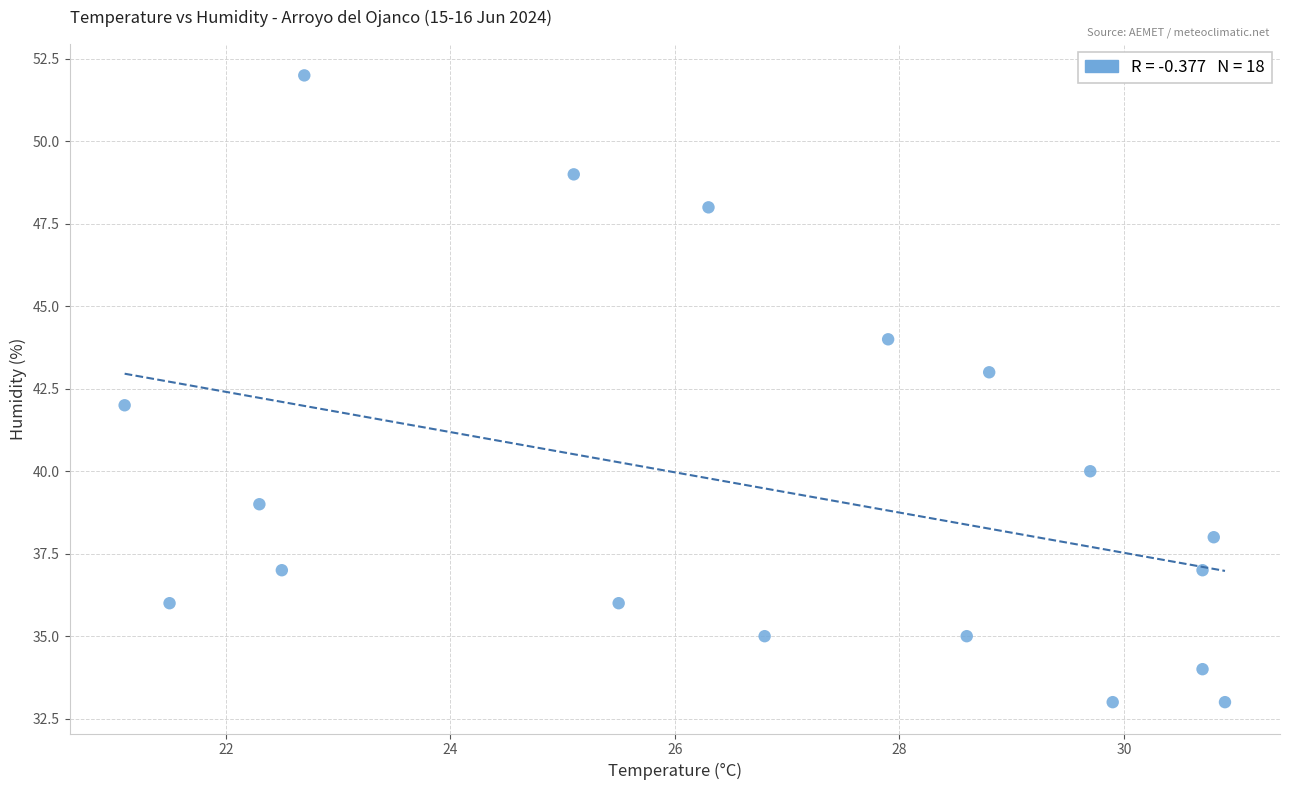

What is the range of Y values (max minus min)?

19